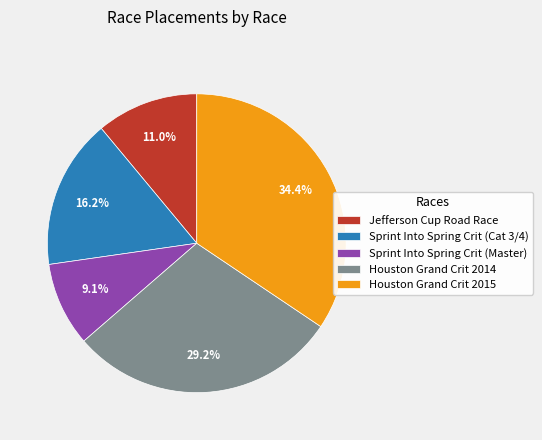

What is the ratio of the value at Sprint Into Spring Crit (Cat 3/4) to the value at Jefferson Cup Road Race?

1.5